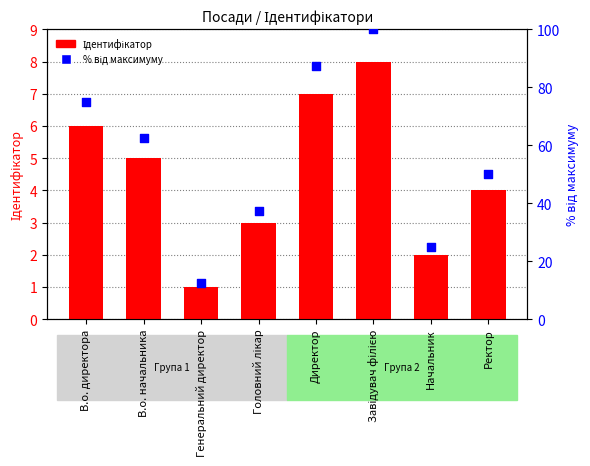

Which series contains the lowest Y value?

Ідентифікатор